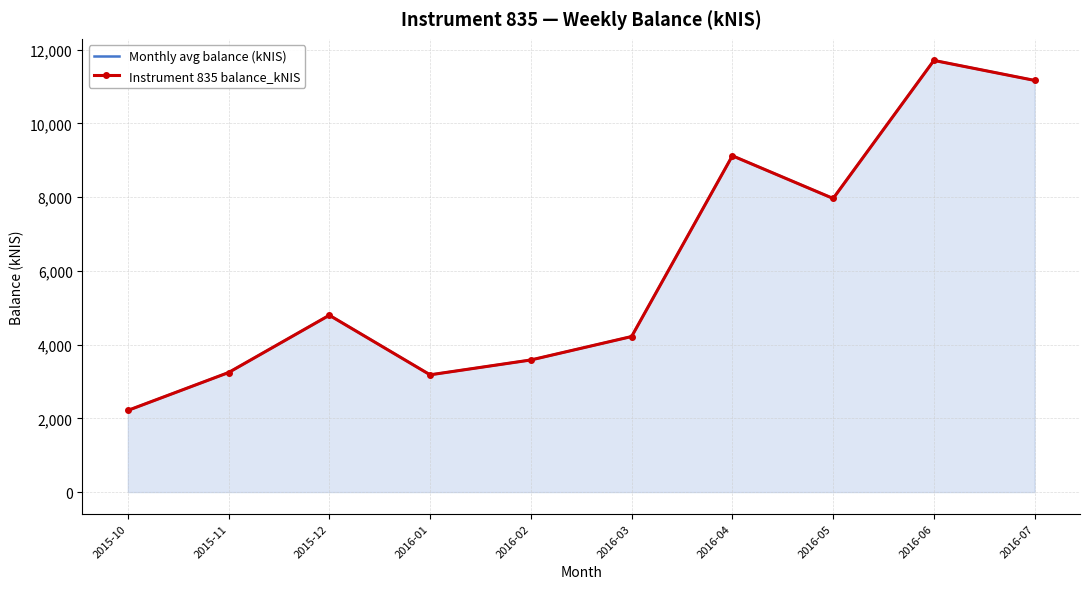

What is the lowest value of the Monthly avg balance (kNIS) series?

2214.8